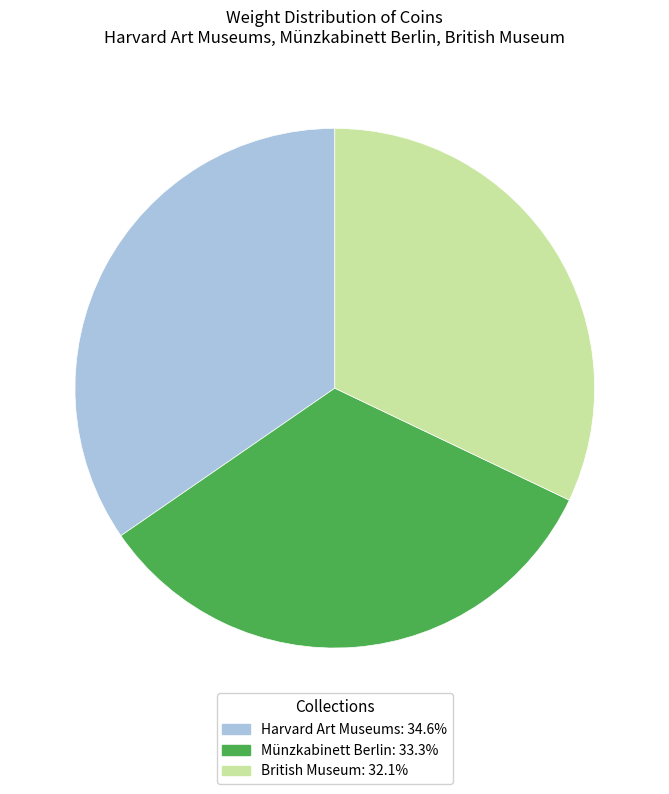

Which slice is the smallest?

British Museum